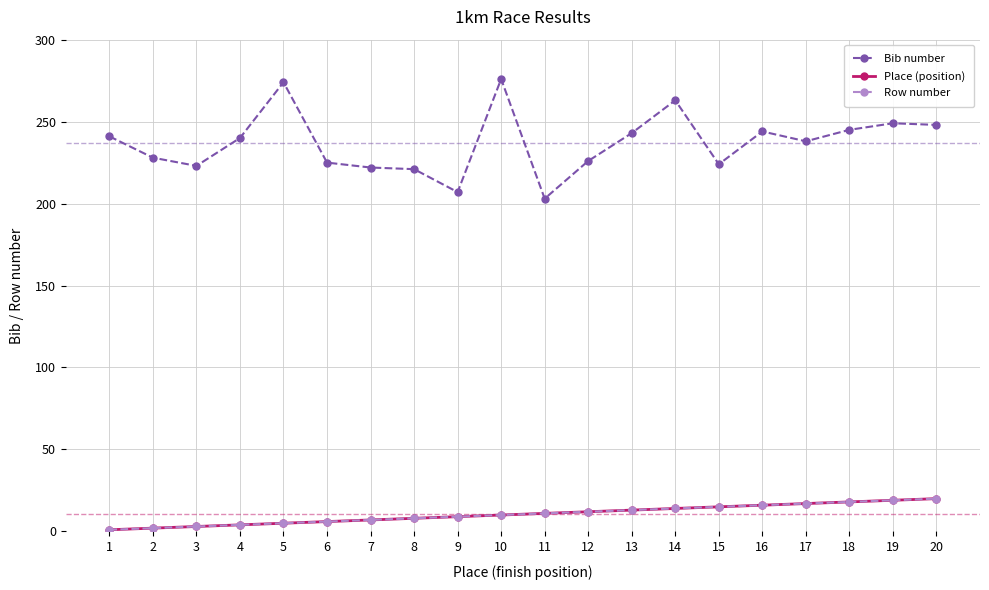

Reading left to right, list all the values displayed in this chart.

Bib number: 1=241	2=228	3=223	4=240	5=274	6=225	7=222	8=221	9=207	10=276	11=203	12=226	13=243	14=263	15=224	16=244	17=238	18=245	19=249	20=248
Place (position): 1=1	2=2	3=3	4=4	5=5	6=6	7=7	8=8	9=9	10=10	11=11	12=12	13=13	14=14	15=15	16=16	17=17	18=18	19=19	20=20
Row number: 1=1	2=2	3=3	4=4	5=5	6=6	7=7	8=8	9=9	10=10	11=11	12=12	13=13	14=14	15=15	16=16	17=17	18=18	19=19	20=20